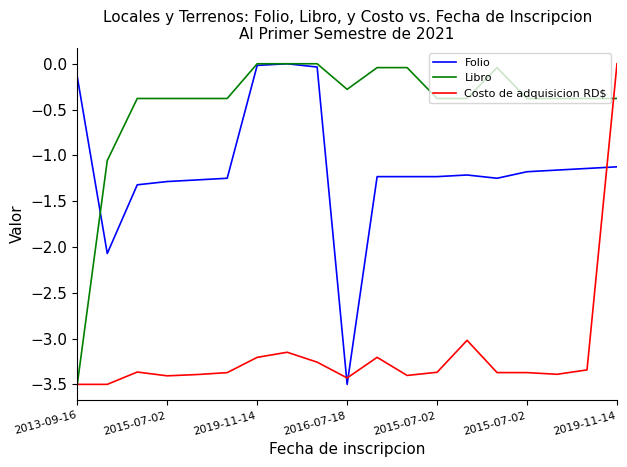

What are all the series names shown in the legend?

Folio, Libro, Costo de adquisicion RD$